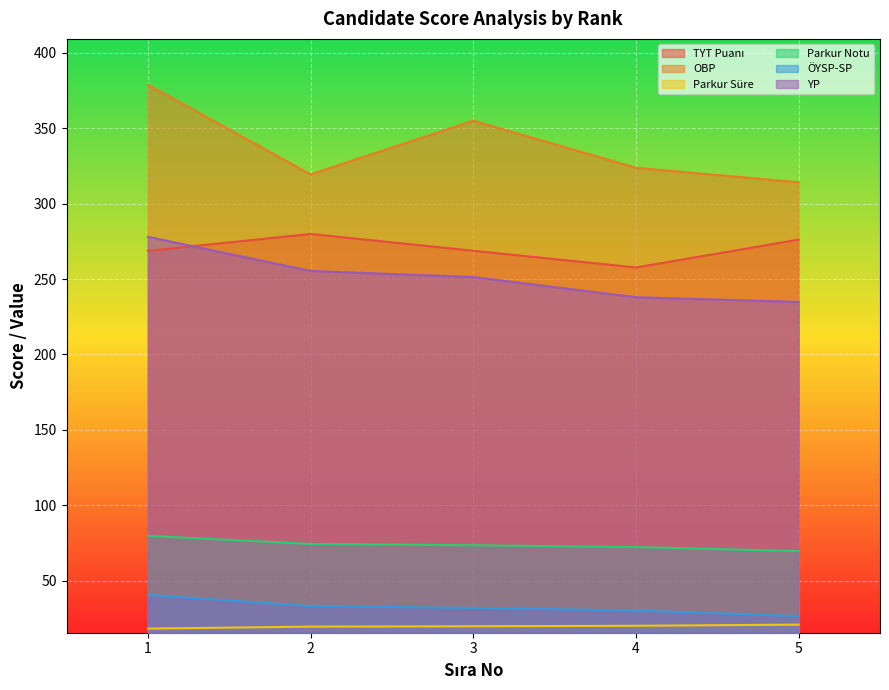

What is the maximum value for Parkur Süre?

20.9